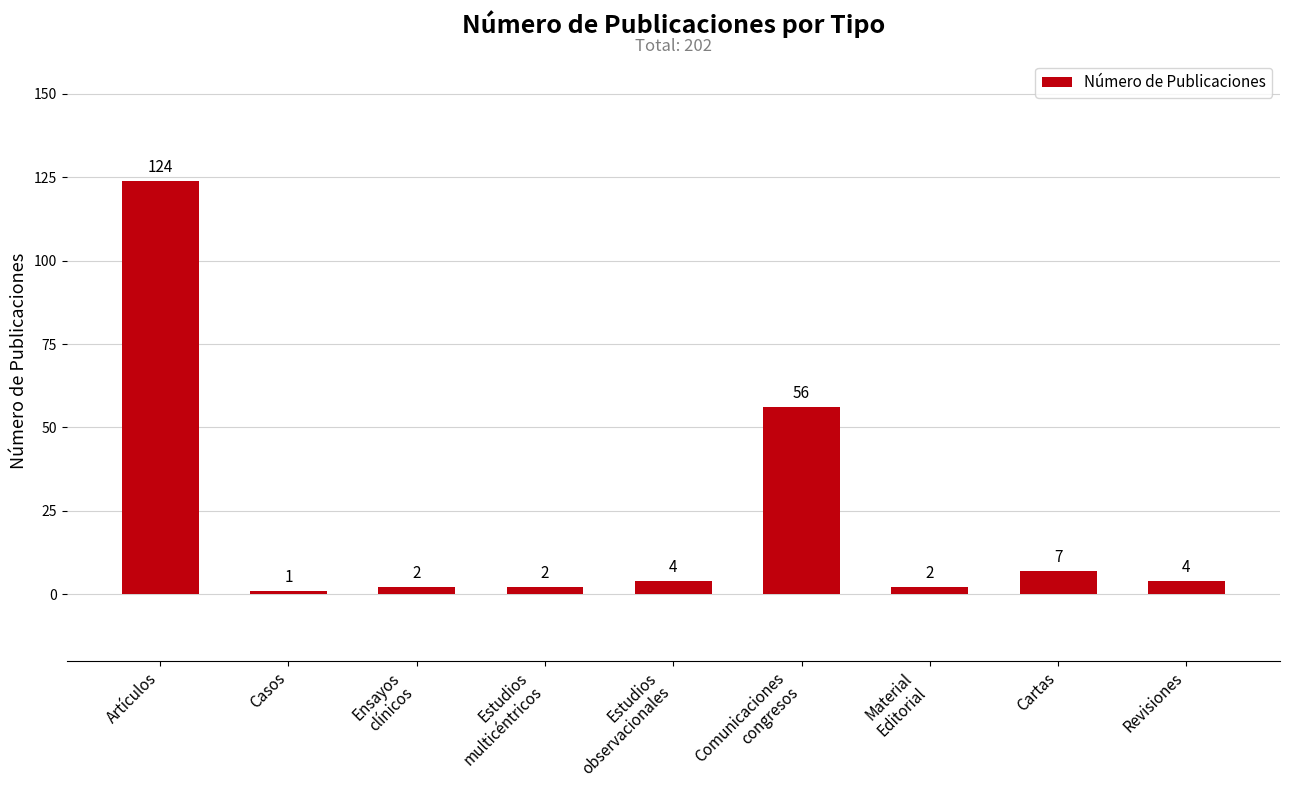

Reading left to right, extract all data points from this chart.

124	1	2	2	4	56	2	7	4